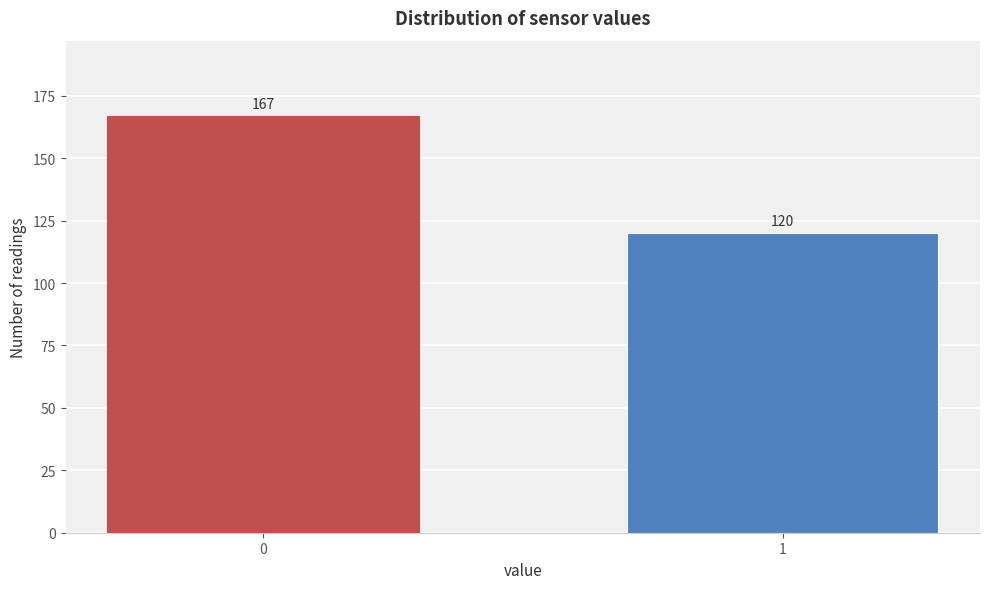

Reading left to right, extract all data points from this chart.

167	120